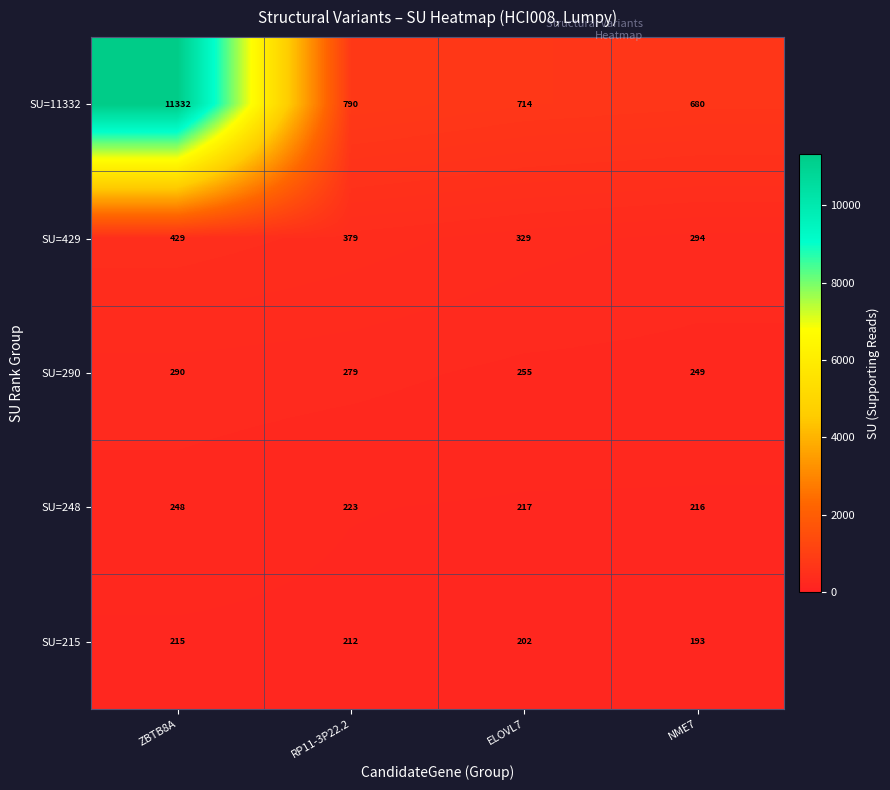

The value of SU=290 at NME7 is 249. True or false?

True